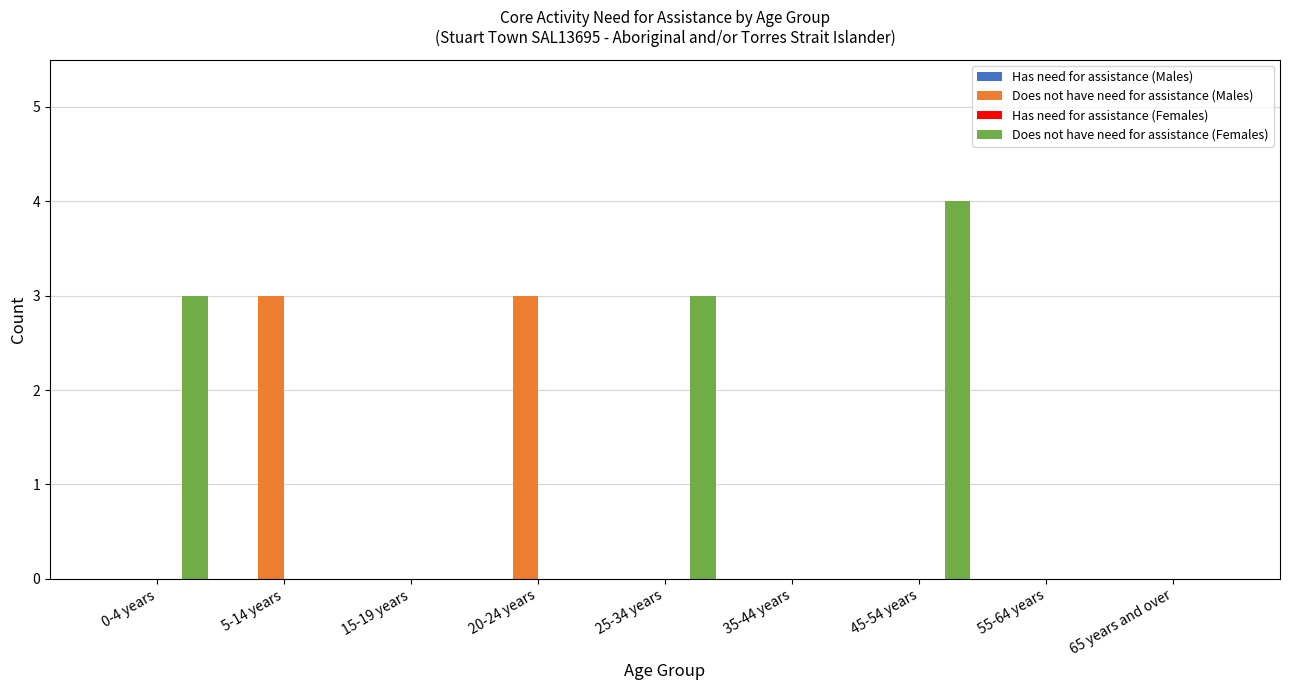

Reading left to right, list all the values displayed in this chart.

Does not have need for assistance (Males): 0-4 years=0	5-14 years=3	15-19 years=0	20-24 years=3	25-34 years=0	35-44 years=0	45-54 years=0	55-64 years=0	65 years and over=0
Does not have need for assistance (Females): 0-4 years=3	5-14 years=0	15-19 years=0	20-24 years=0	25-34 years=3	35-44 years=0	45-54 years=4	55-64 years=0	65 years and over=0